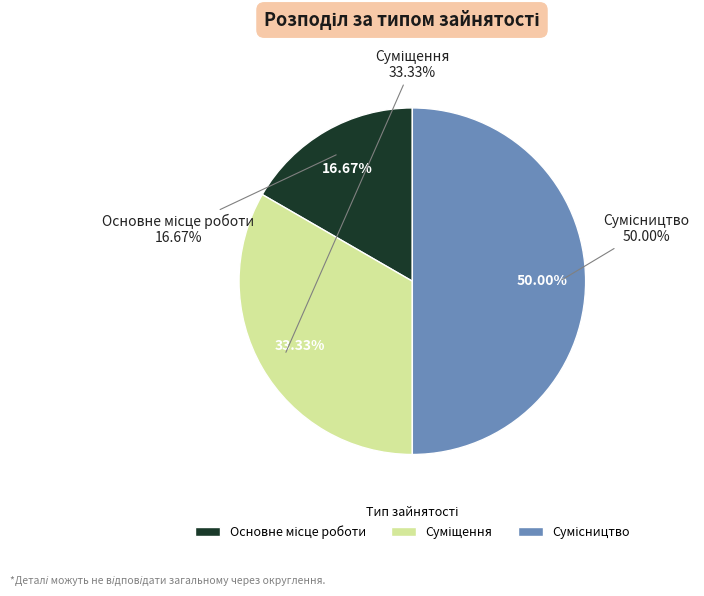

Is Суміщення the majority of the pie?

No